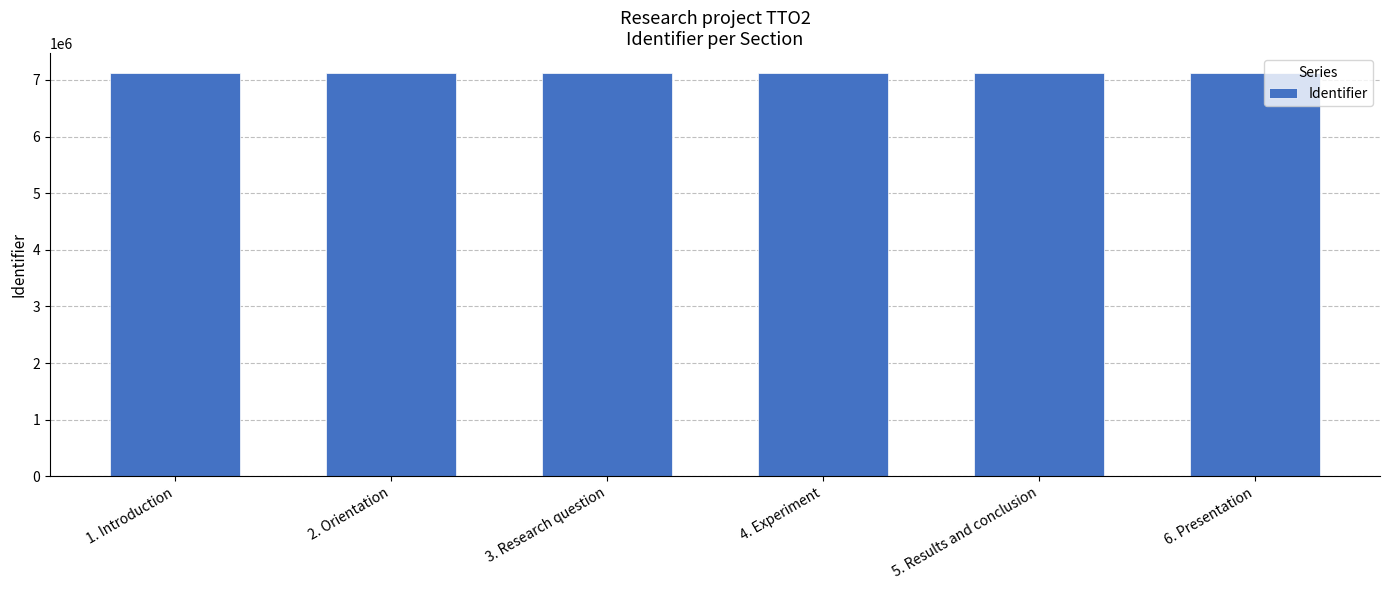

What is the sum of the values at 3. Research question and 6. Presentation?

14233509